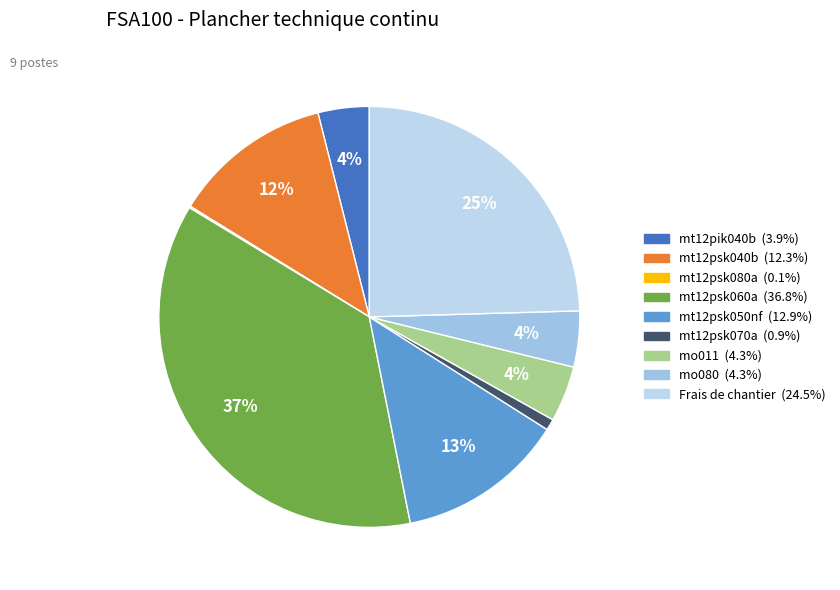

Is the sum of mt12psk040b and mo080 greater than half?

No